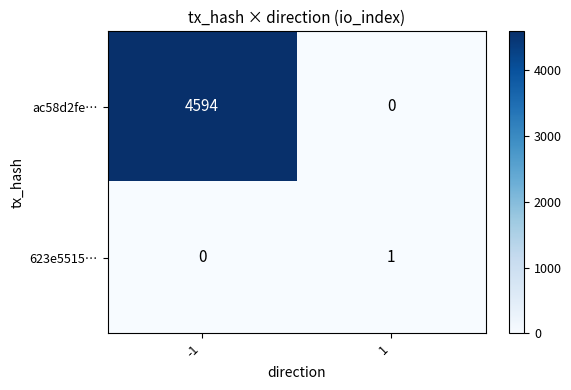

How many values in ac58d2fe… are above zero?

1